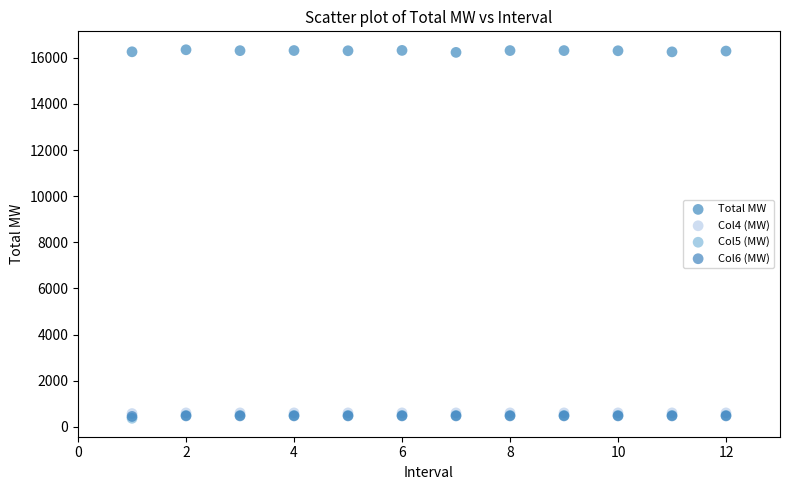

What are all the series names shown in the legend?

Total MW, Col4 (MW), Col5 (MW), Col6 (MW)